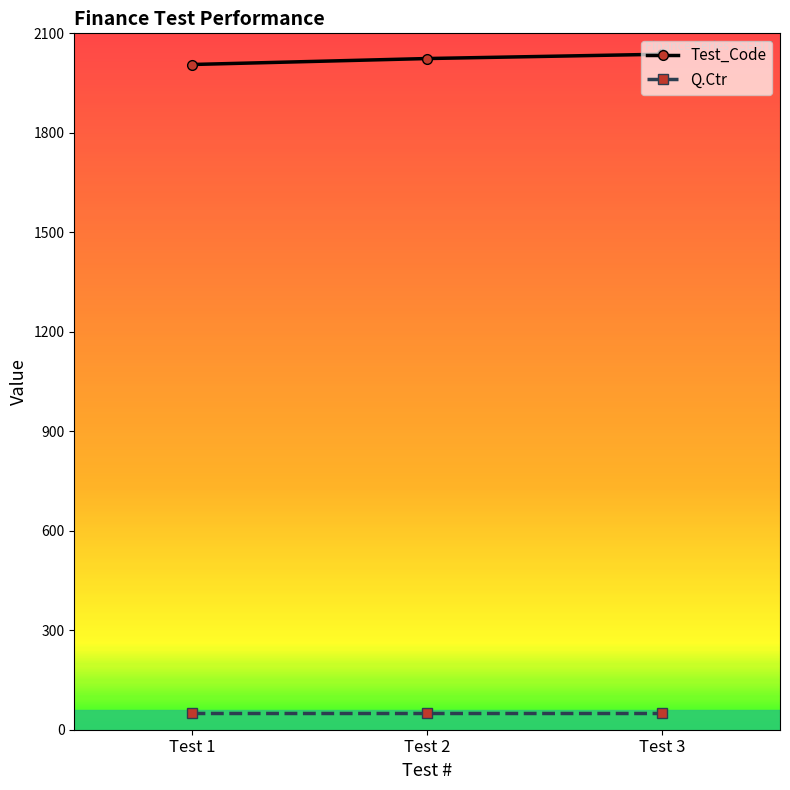

The value of Test_Code at Test 2 is 2024. True or false?

True